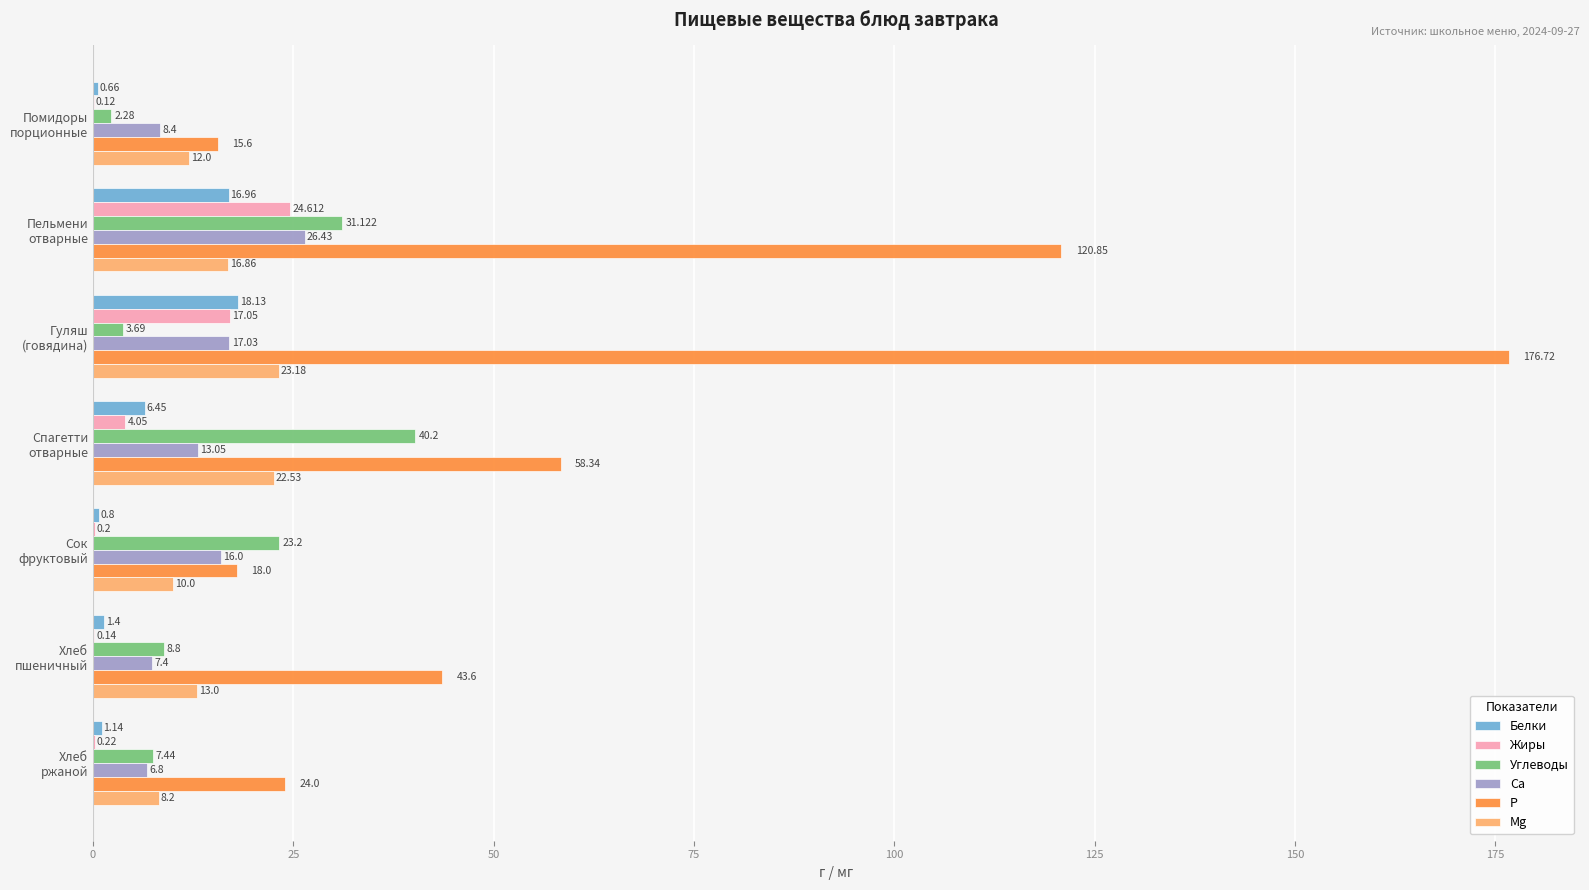

Which series has the largest total across all categories?

P